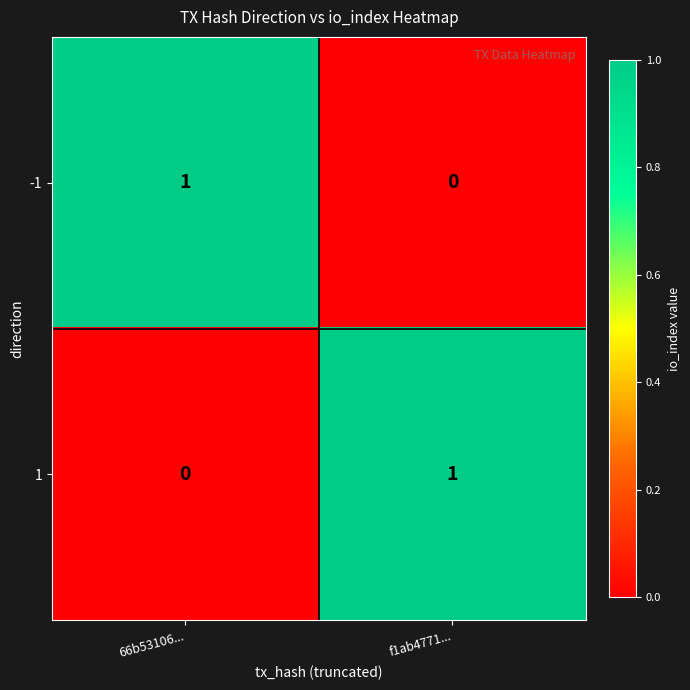

What is the total value across all series at f1ab4771...?

1